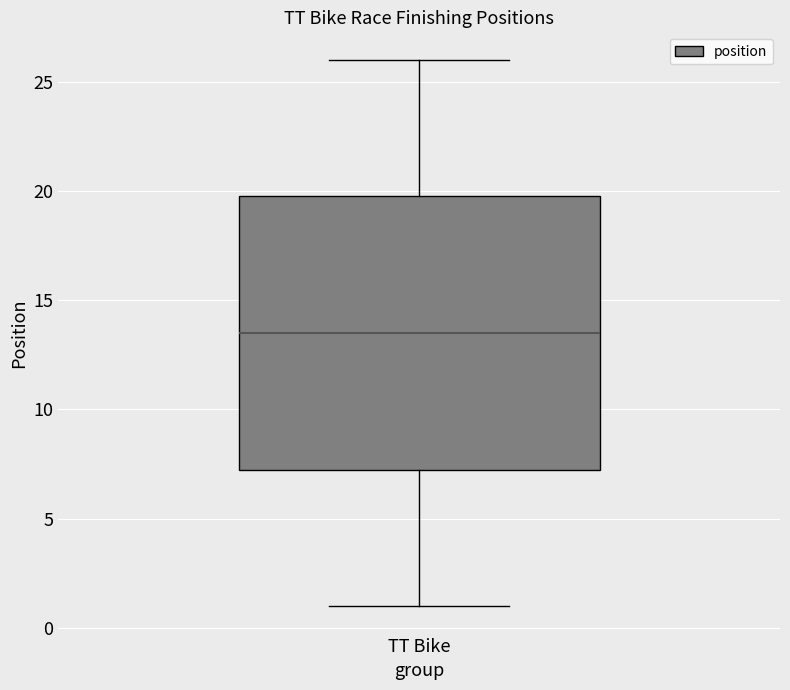

Where does the upper whisker of the box for TT Bike end on the y-axis? The values are not printed on the chart, so give them approximately, as read against the axis.

26.0